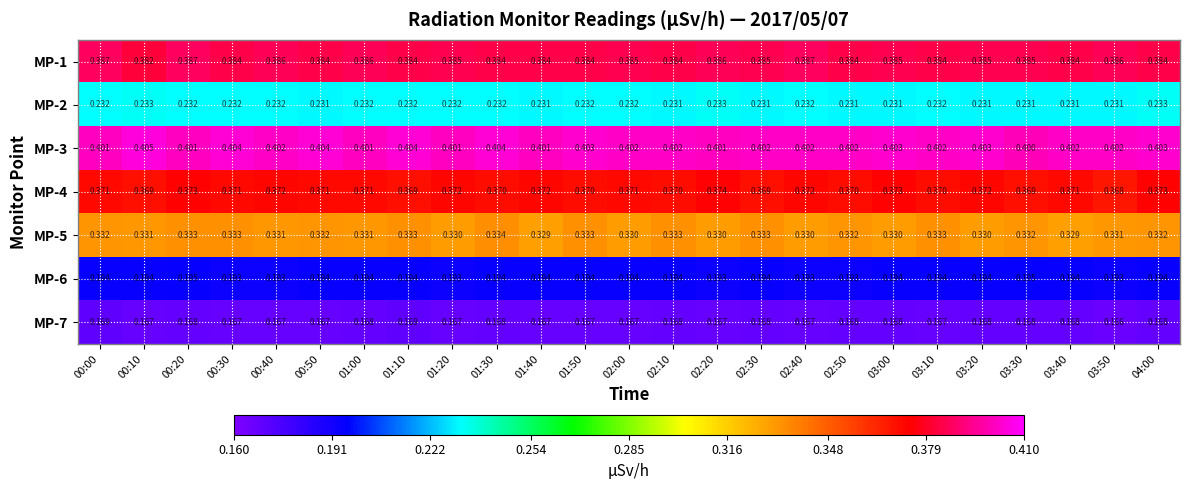

Which series has the widest spread of values?

MP-4